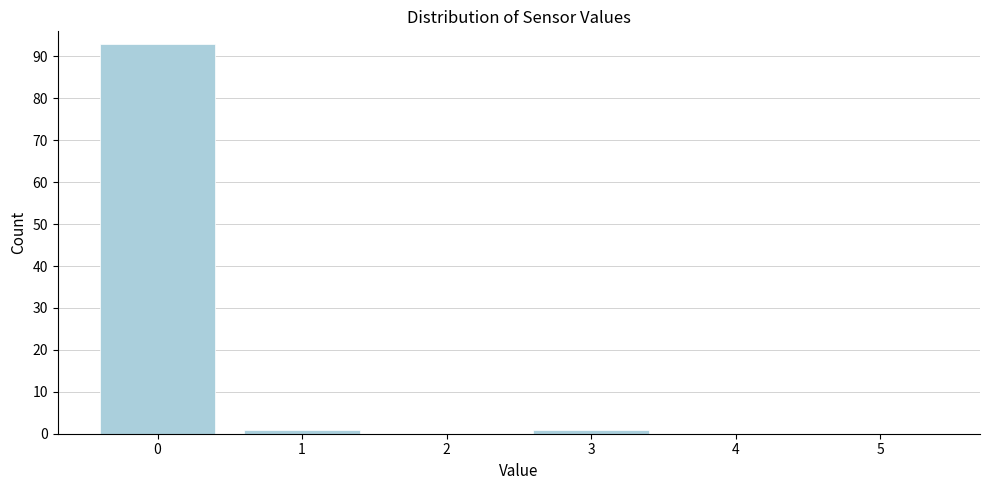

Reading right to left, list all the values displayed in this chart.

5=0	4=0	3=1	2=0	1=1	0=93